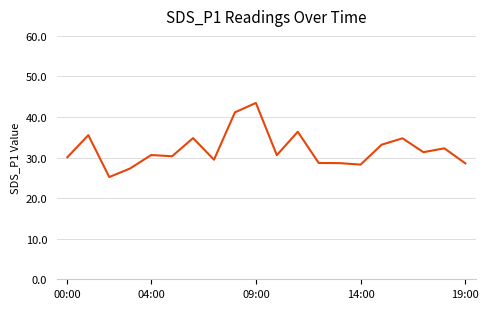

What is the smallest value displayed?

25.2